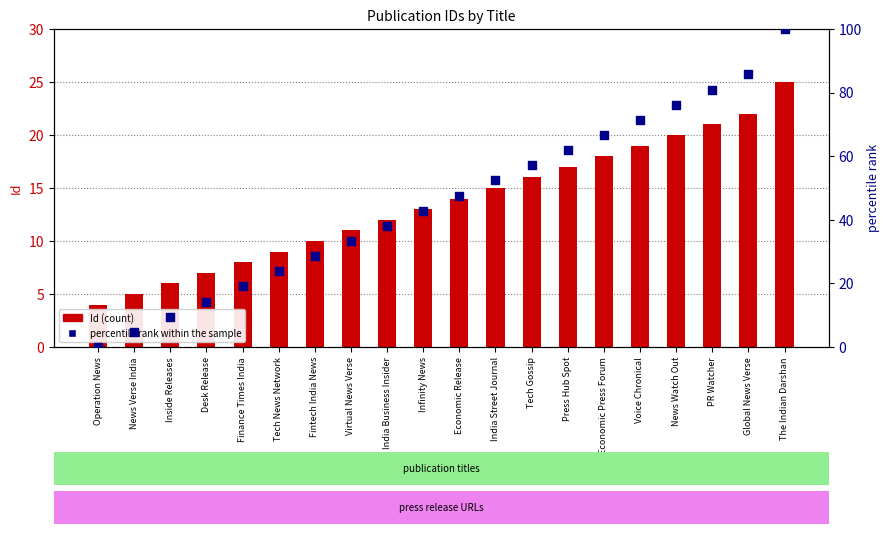

Which series has the widest spread of Y values?

percentile rank within the sample